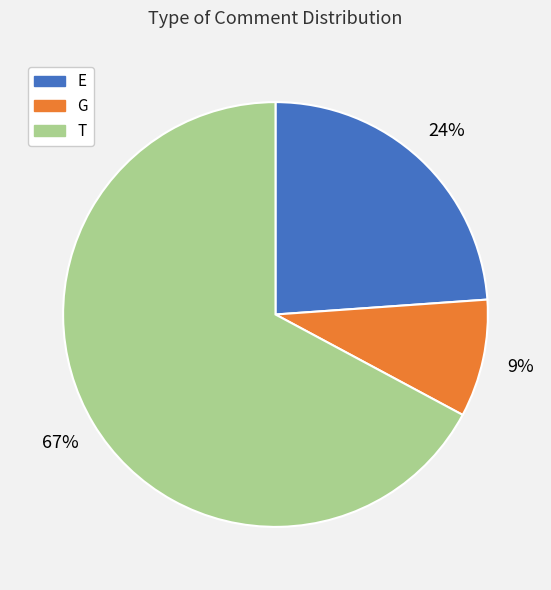

To the nearest percent, what portion does G represent?

9%